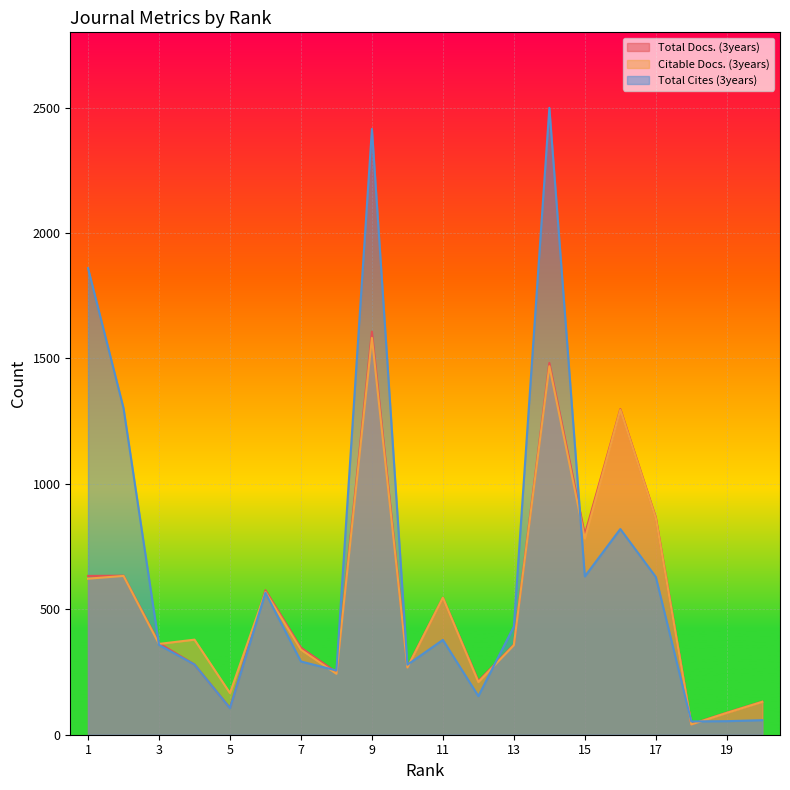

Read the Total Docs. (3years) value at 9, to the nearest 50.

1600